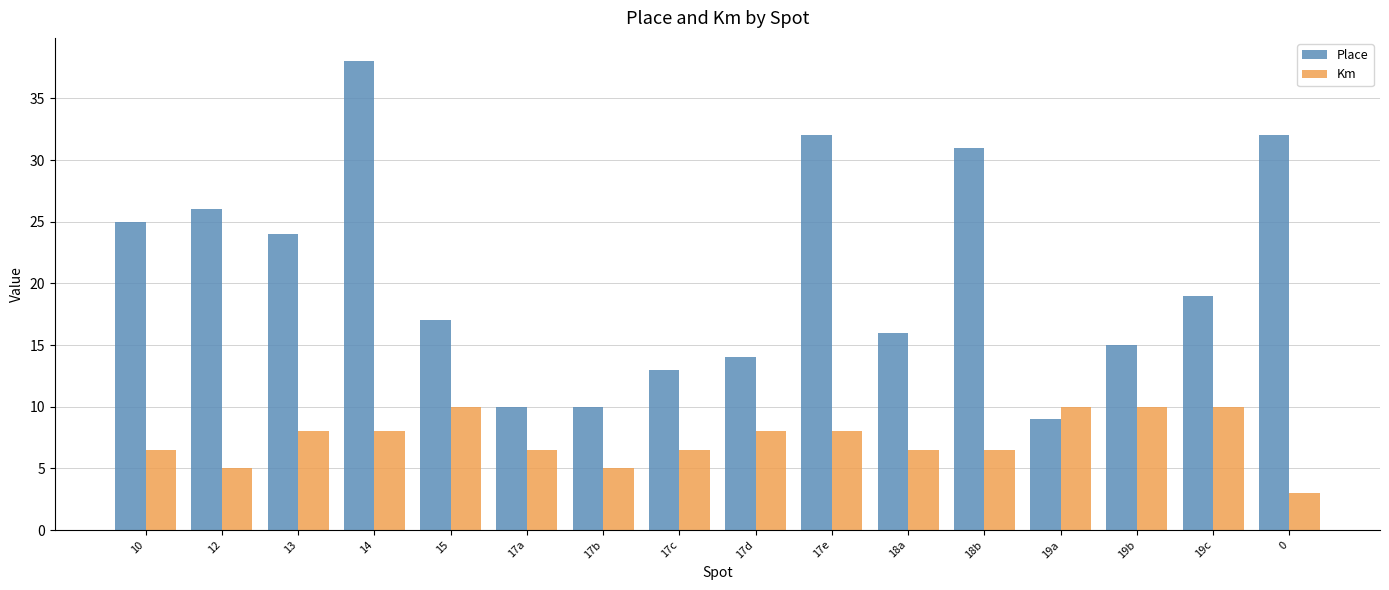

Which label corresponds to the largest value in the chart?

14